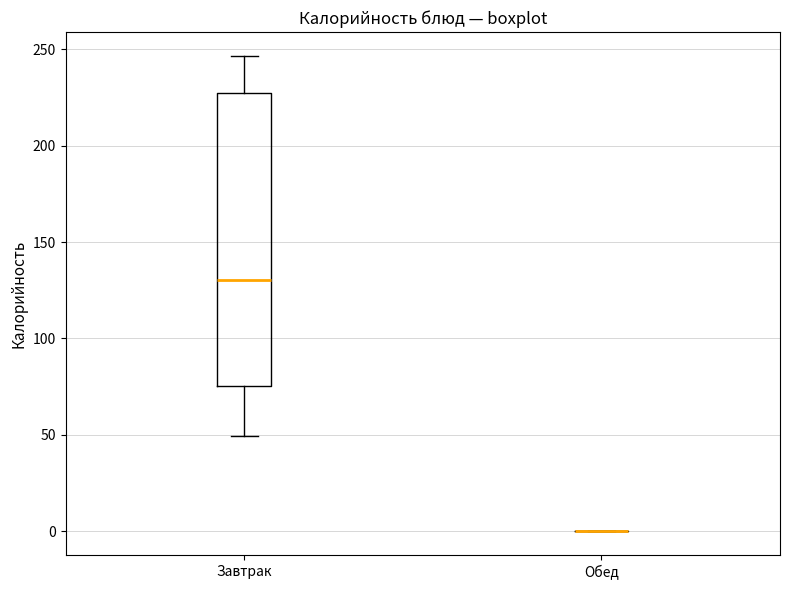

Reading left to right, transcribe this box plot: for each box, give where its median line is, the range the box spans, and where its two whiskers end, as read against the y-axis. The values are not printed on the chart, so give them approximately, as read against the axis.

Завтрак: median 130, box 75 to 225, whiskers 50 to 245
Обед: box collapsed to a line at 0, whiskers 0 to 0